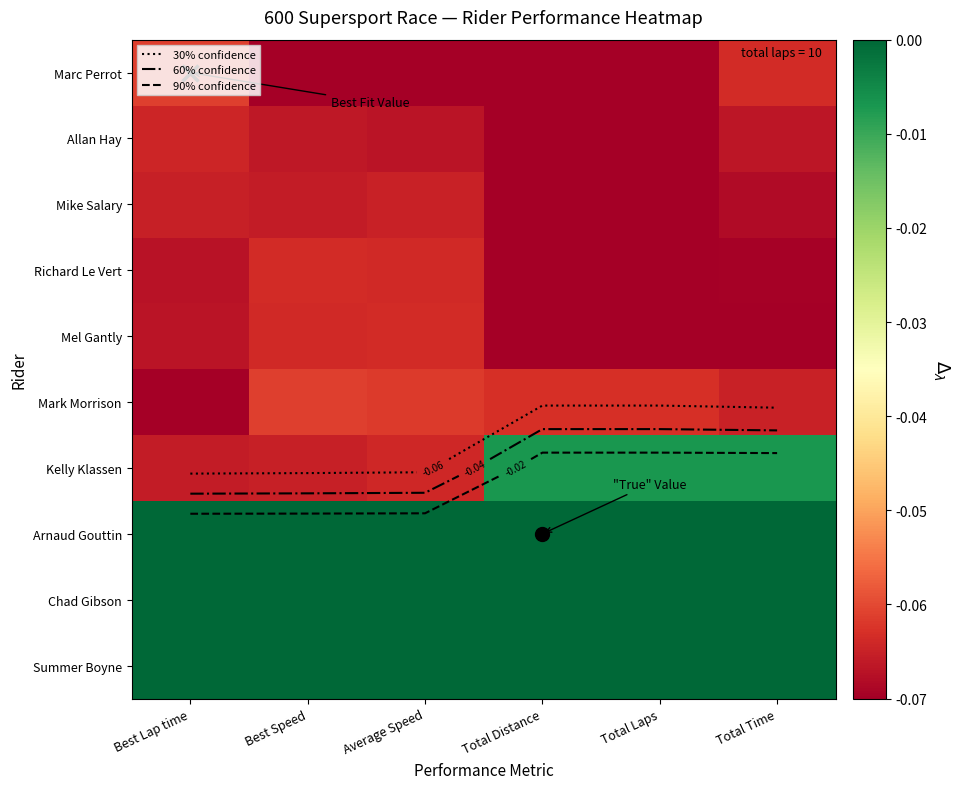

Which has a higher value, Best Speed or Average Speed?

Best Speed